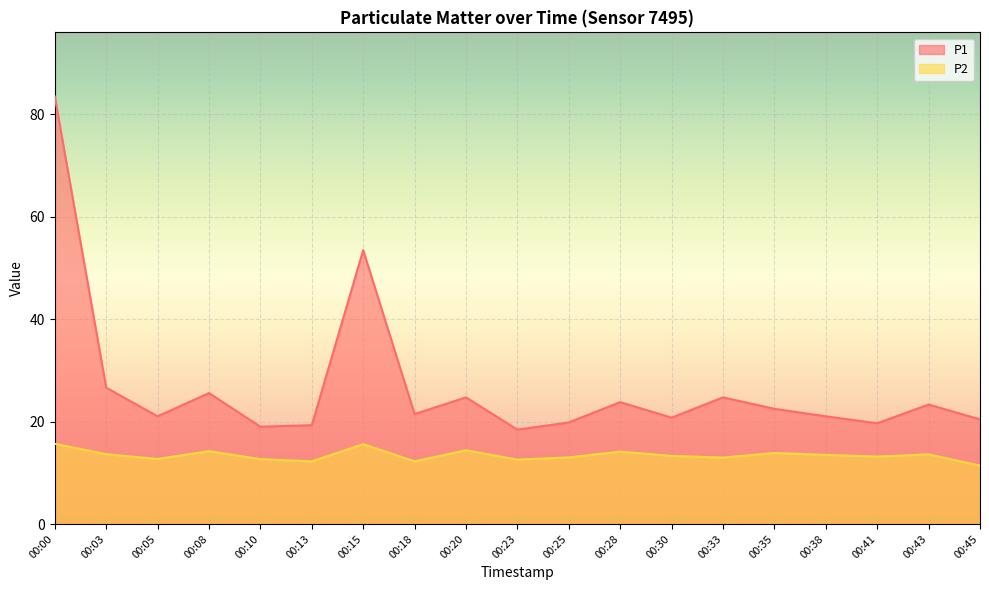

At how many categories does at least one series exceed 50?

2